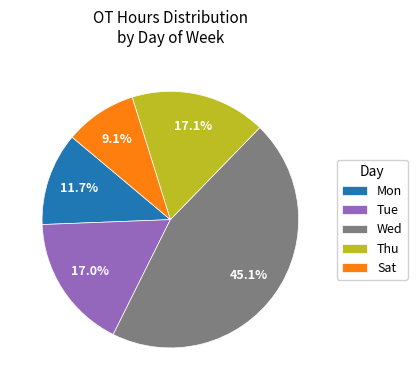

Is there a majority slice in this chart?

No